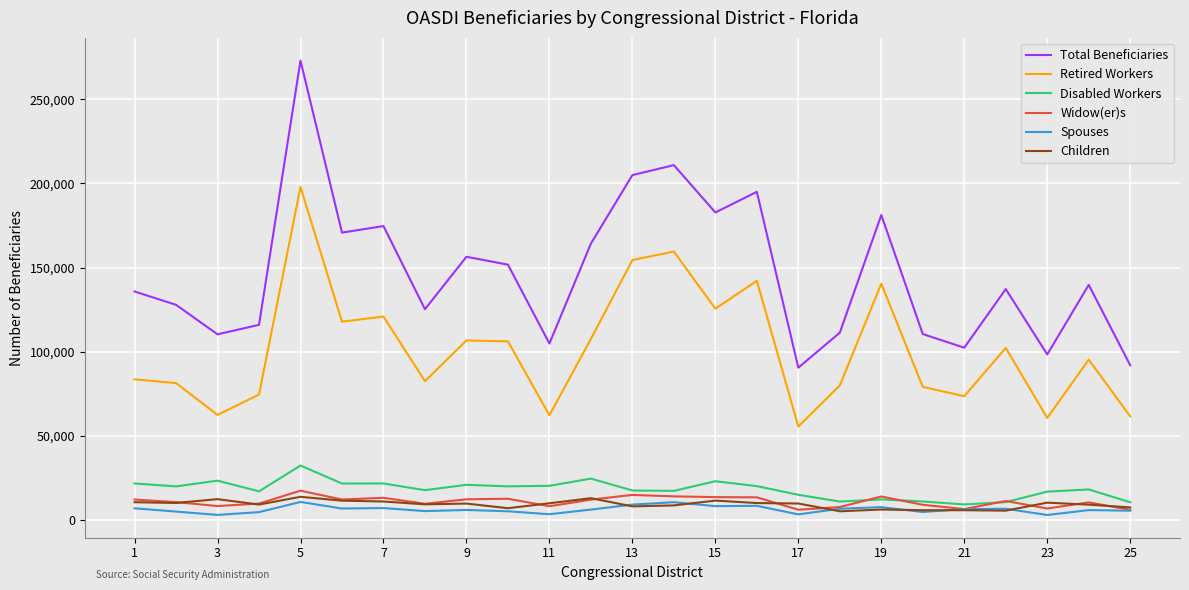

Which series has the largest total across all categories?

Total Beneficiaries